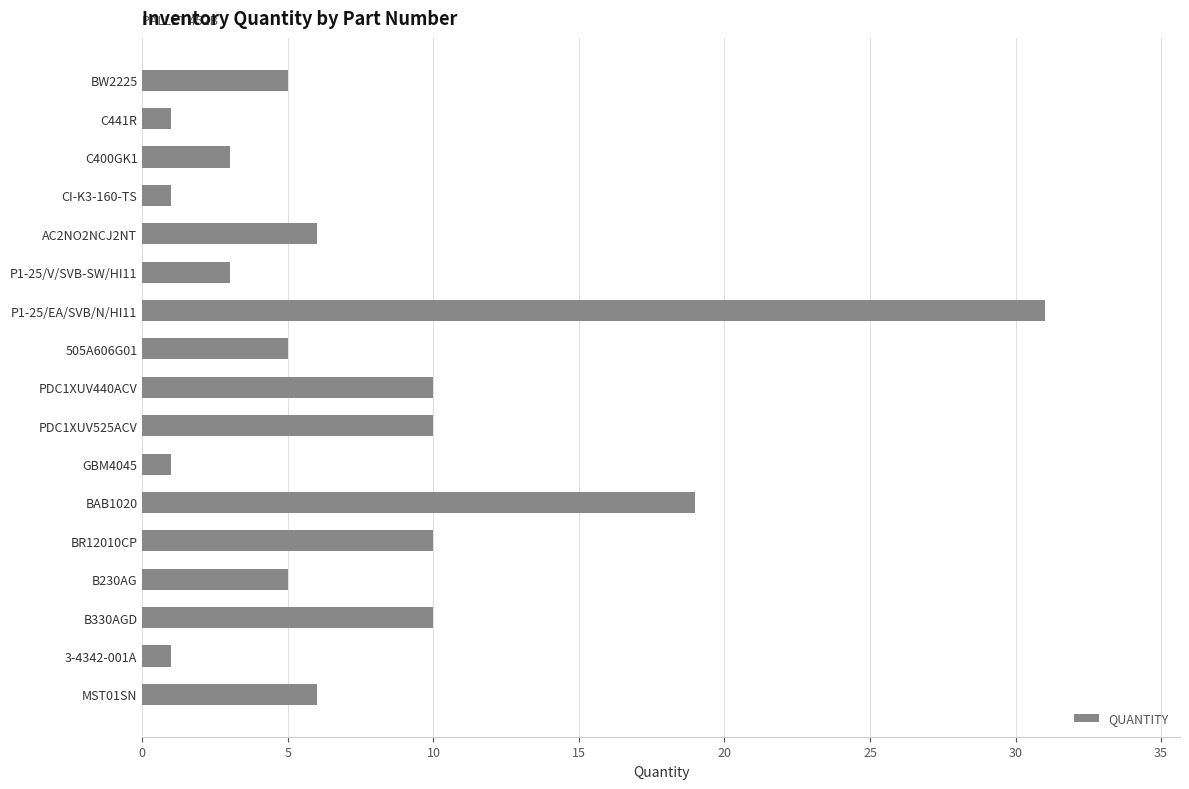

What is the difference between the maximum and minimum values?

30